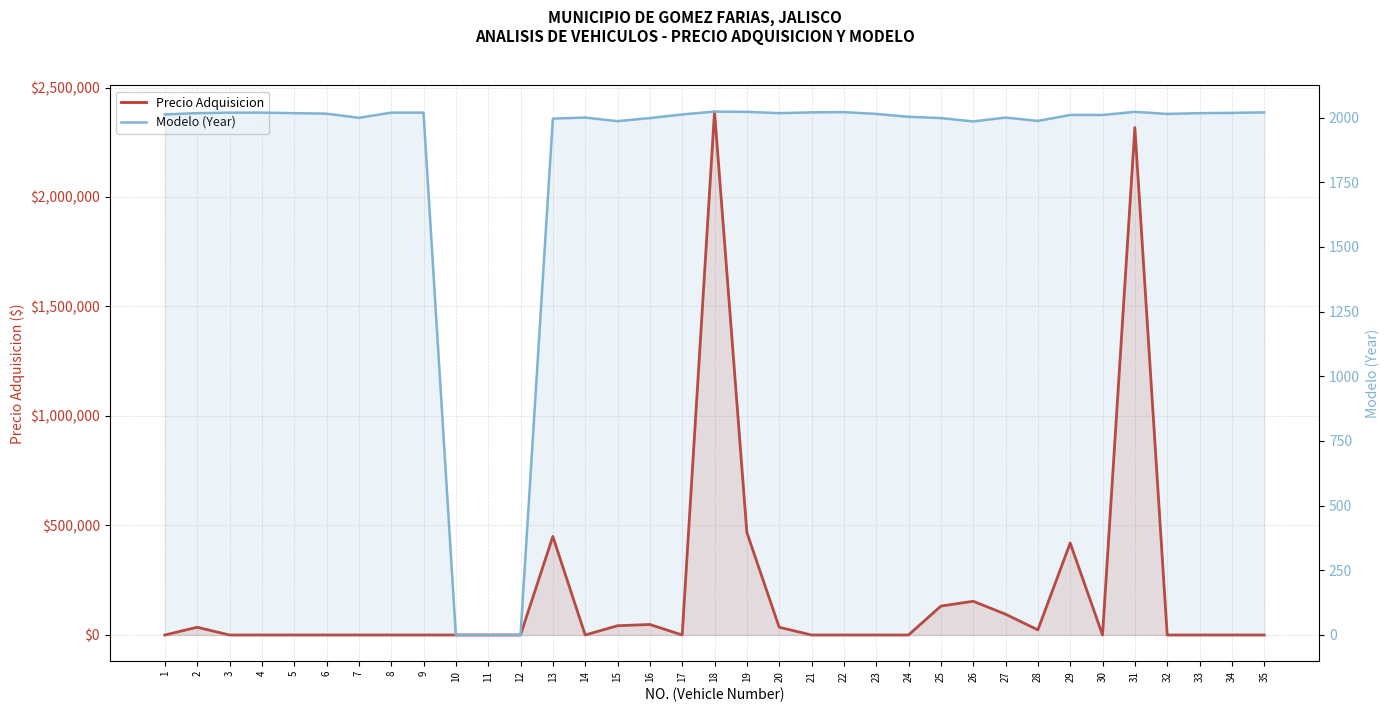

True or false: Modelo (Year) has more than 0 points higher than both neighbors.

True